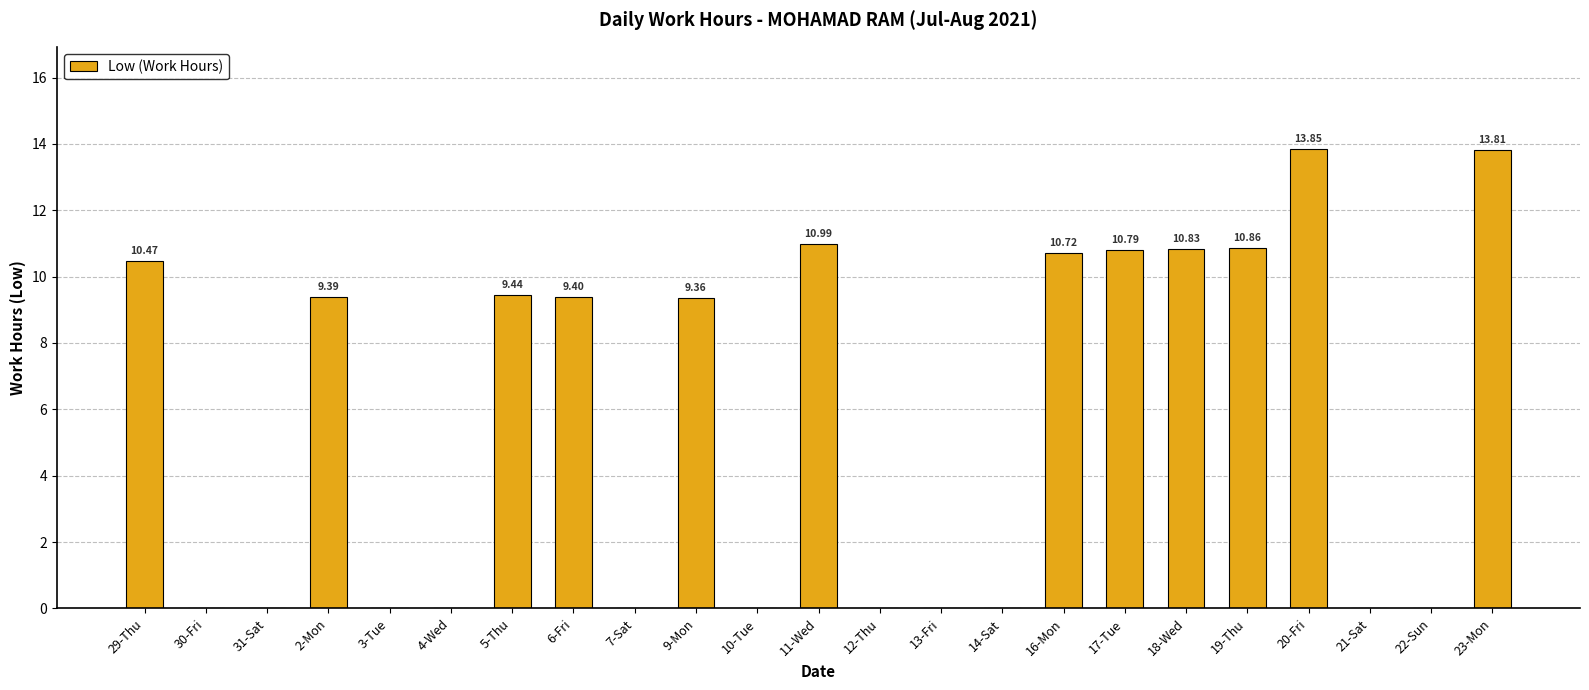

Is it true that the value at 5-Thu is 5.2?

False